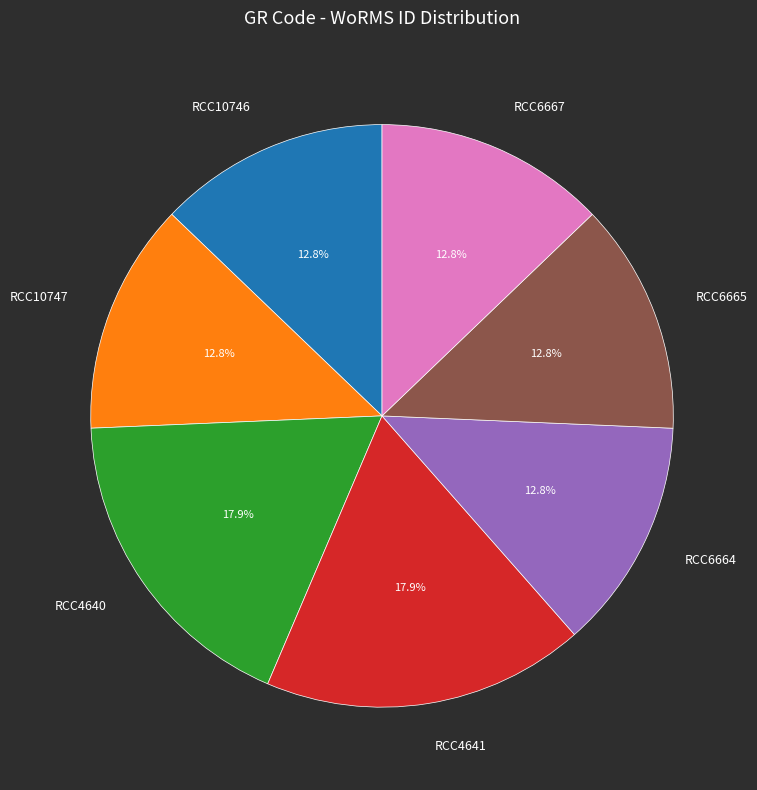

How much of the chart is everything except RCC6664?

87.2%